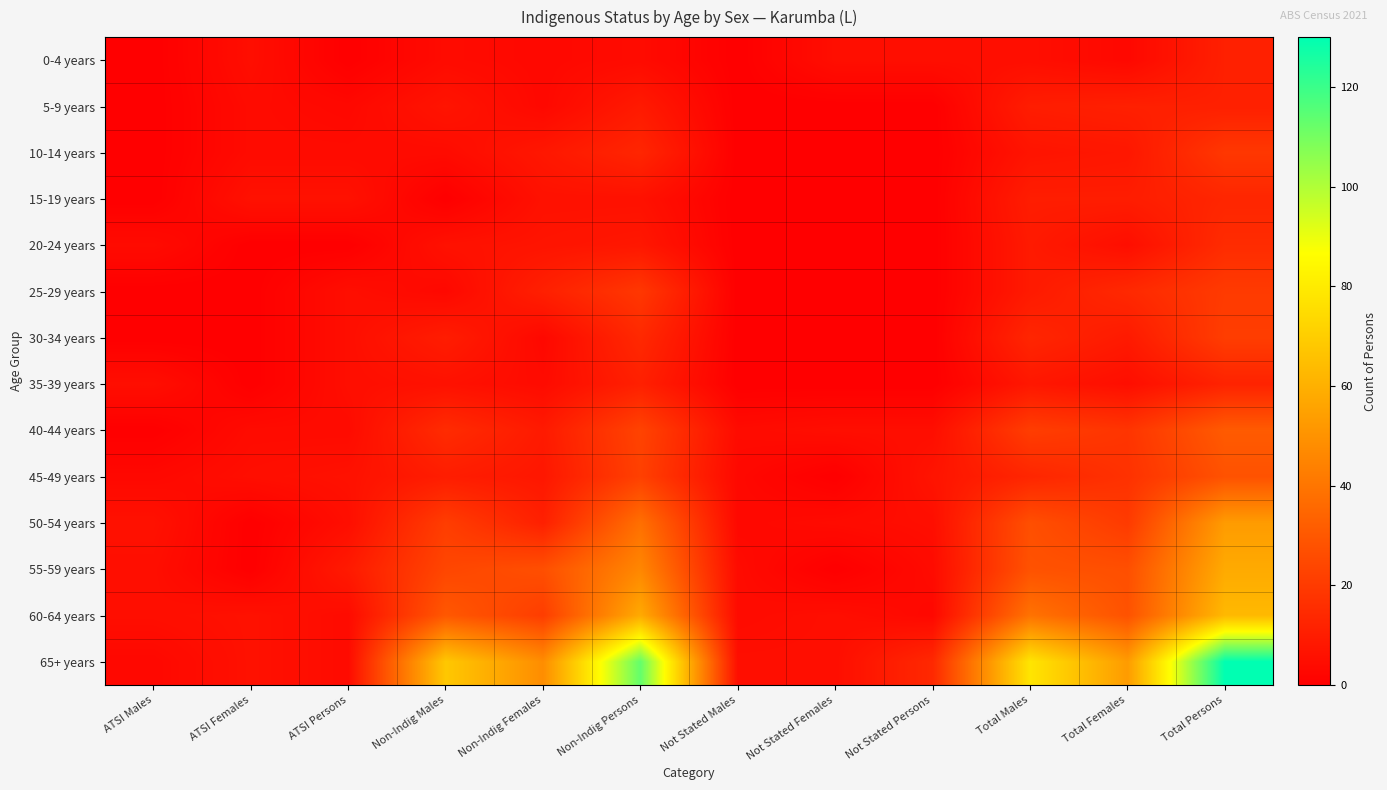

What is the difference between the highest and lowest values at ATSI Females?

6